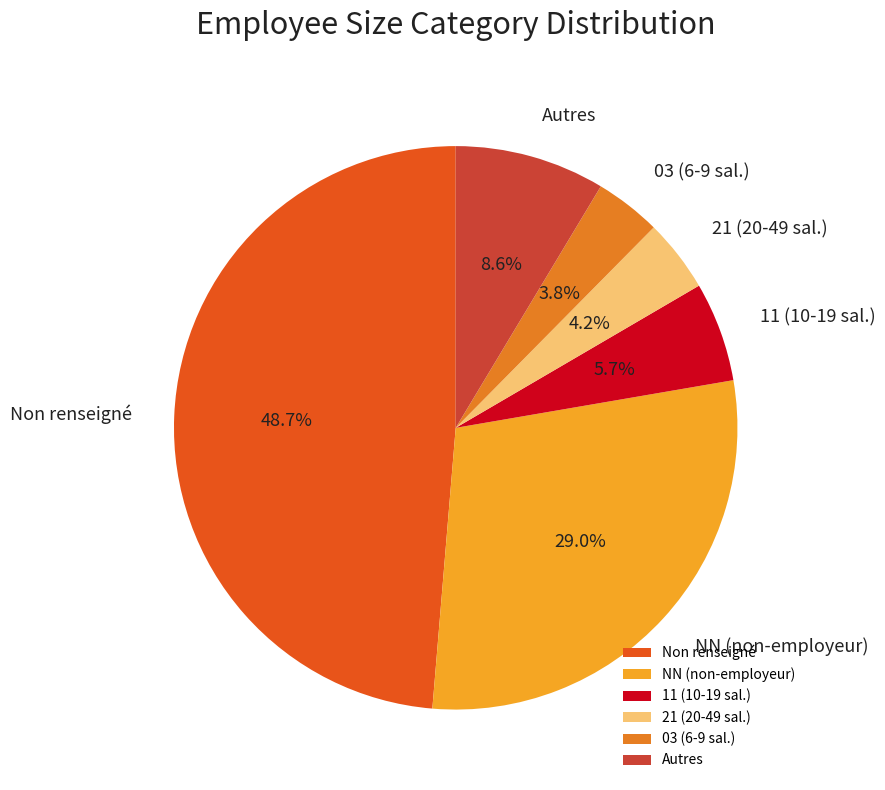

What is the ratio of the value at Autres to the value at NN (non-employeur)?

0.3